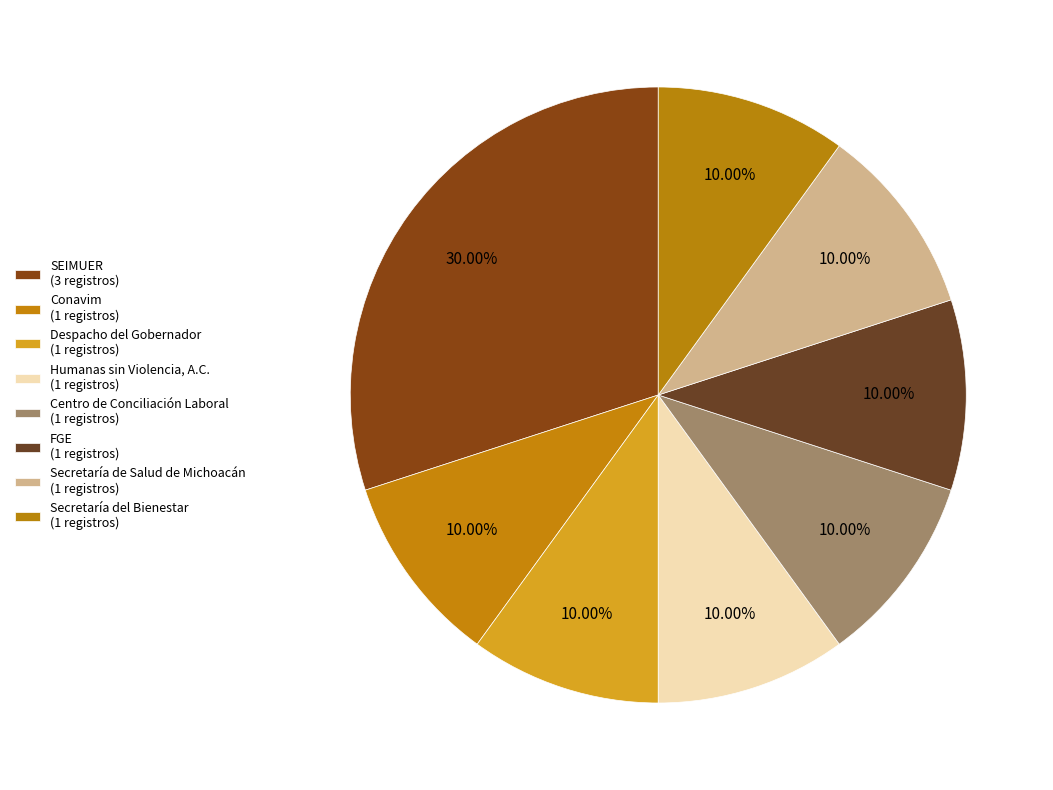

Between Secretaría de Salud de Michoacán and FGE, which is larger?

Secretaría de Salud de Michoacán